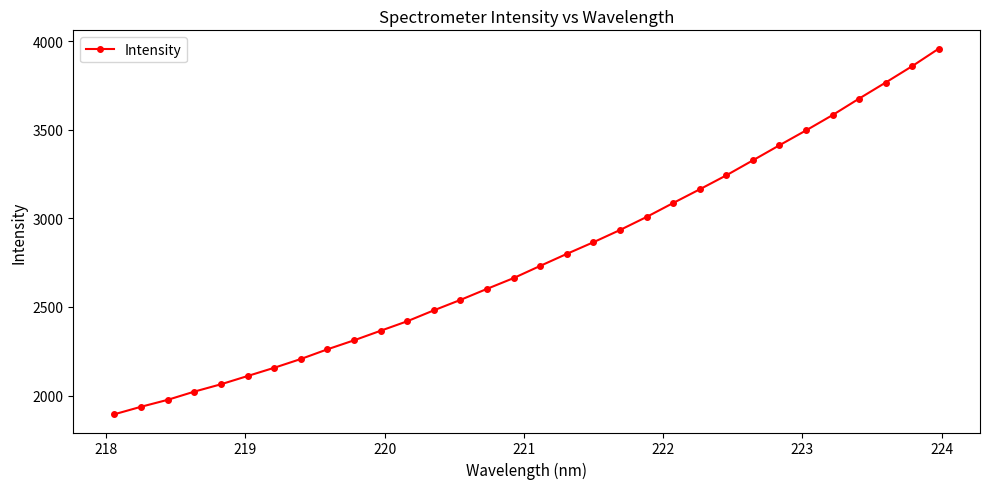

What is the value of the 23rd point from the left?

3164.0